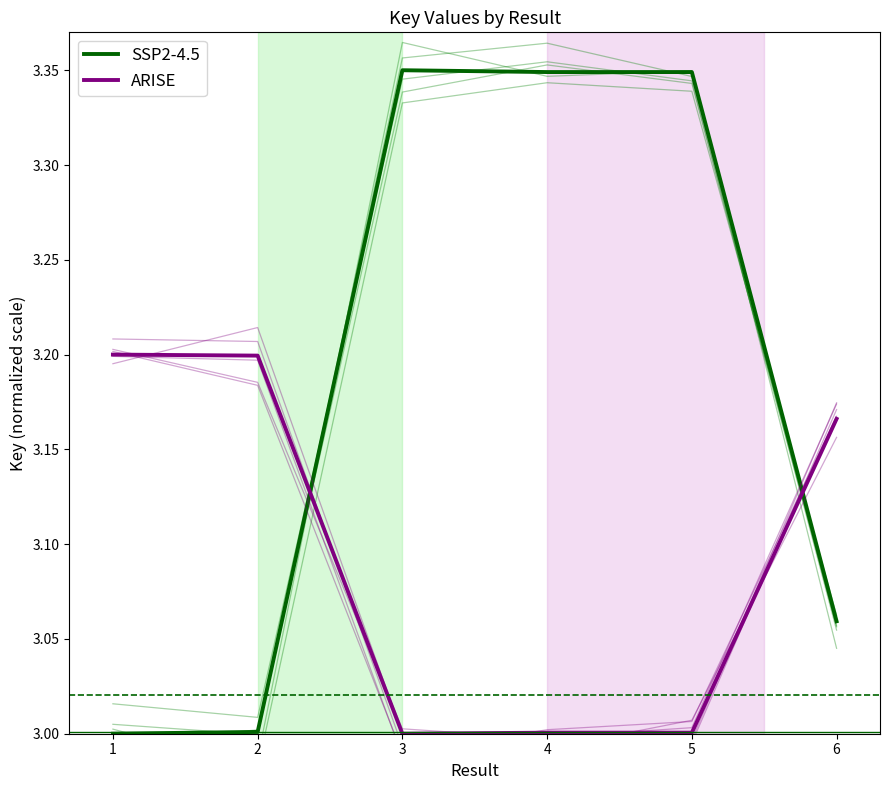

Reading left to right, transcribe all the data shown in this chart.

SSP2-4.5: 1=3.0	2=3.0	3=3.4	4=3.3	5=3.3	6=3.1
ARISE: 1=3.2	2=3.2	3=3.0	4=3.0	5=3.0	6=3.2